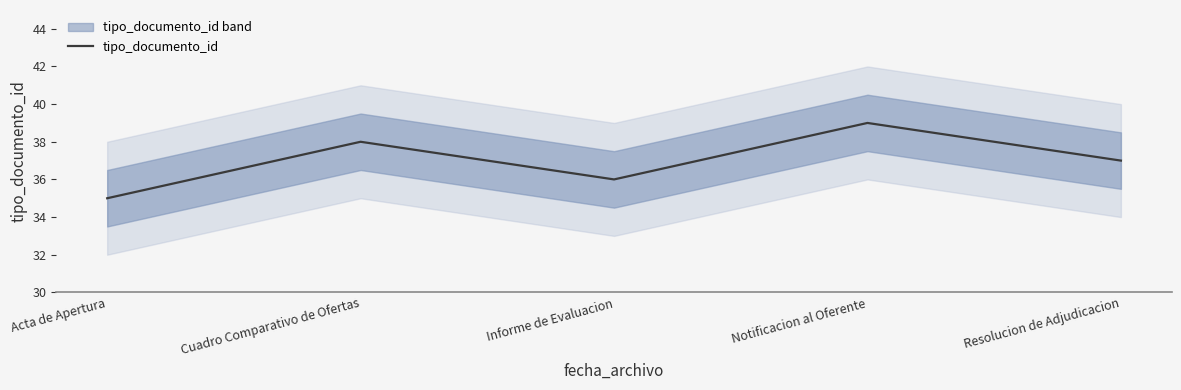

At which category does the chart reach its minimum across all series?

Acta de Apertura